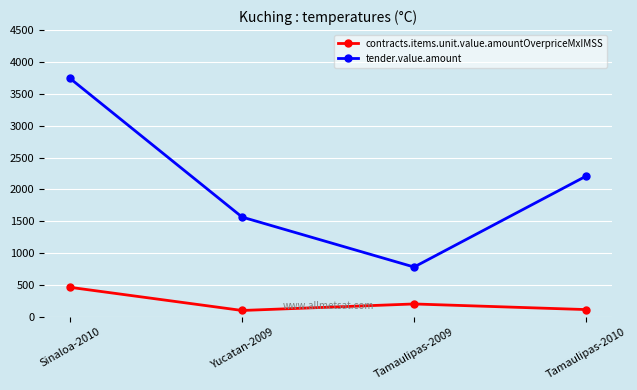

What is the sum of the tender.value.amount values at Tamaulipas-2009 and Yucatan-2009?

2350.8